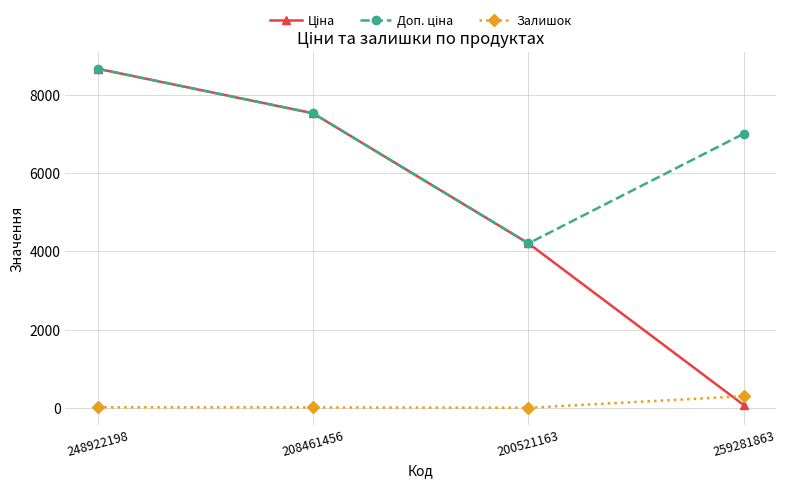

What is the highest value of the Залишок series?

298.0